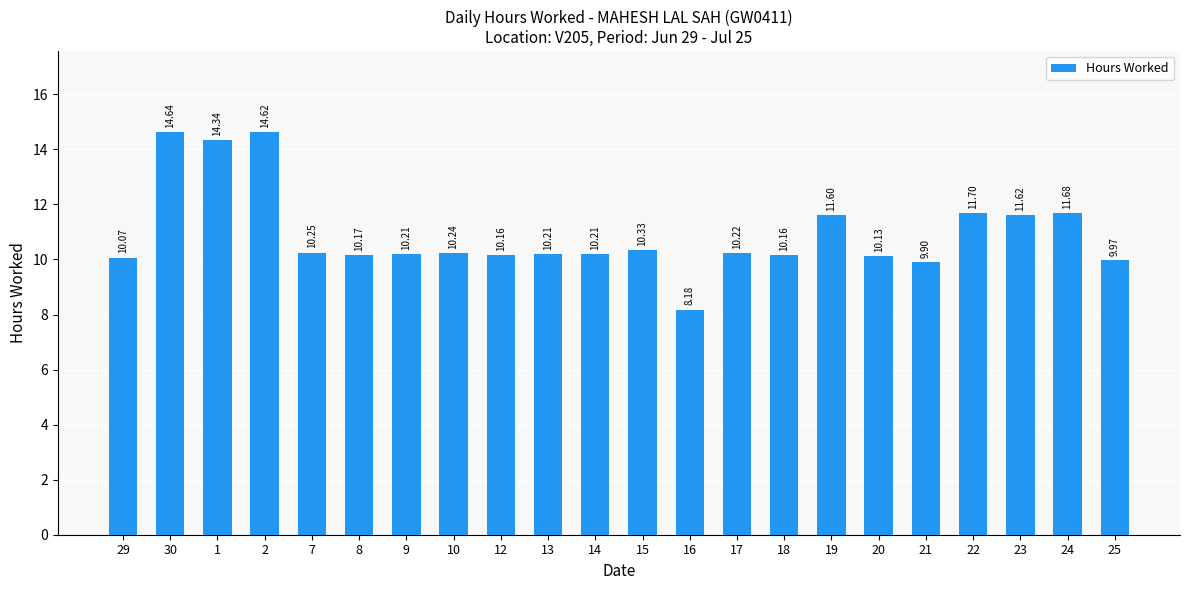

Approximately how many times larger is the value at 14 compared to 13?

1.0